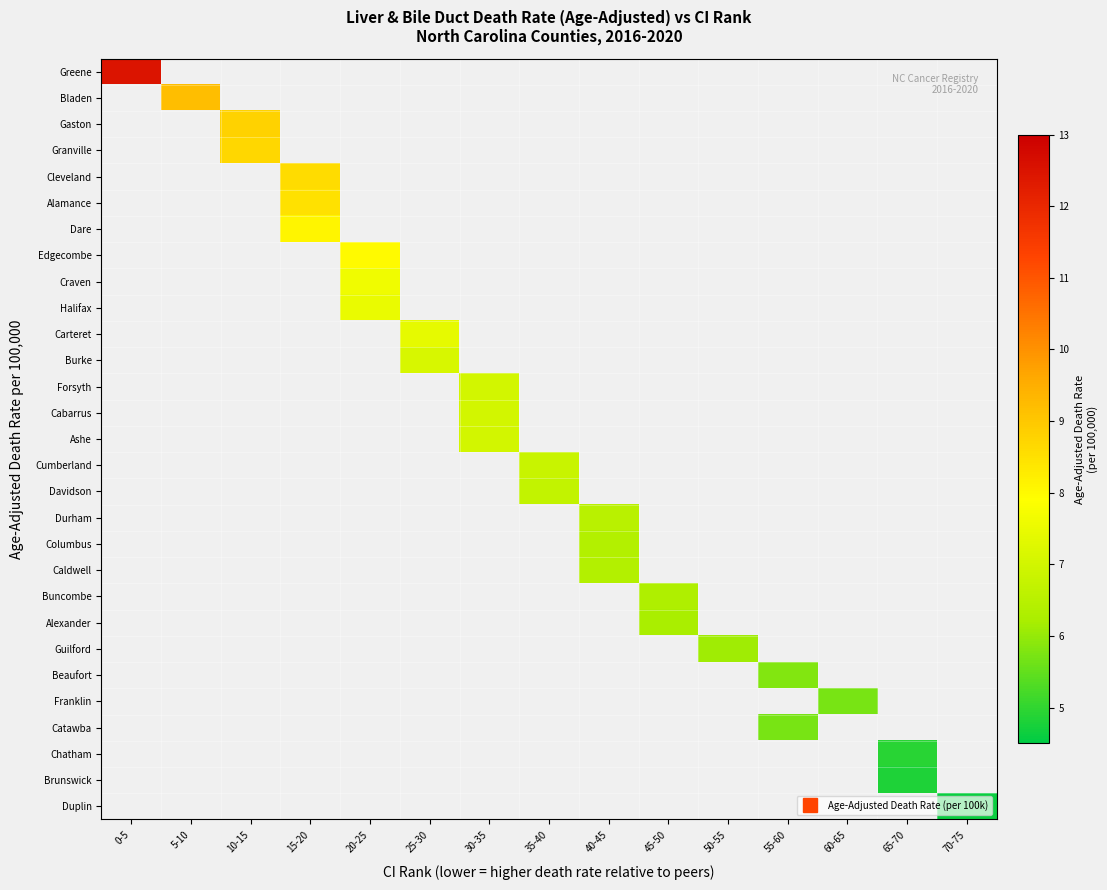

List the labels in order of Bladen value, largest first.

0-5, 5-10, 10-15, 15-20, 20-25, 25-30, 30-35, 35-40, 40-45, 45-50, 50-55, 55-60, 60-65, 65-70, 70-75